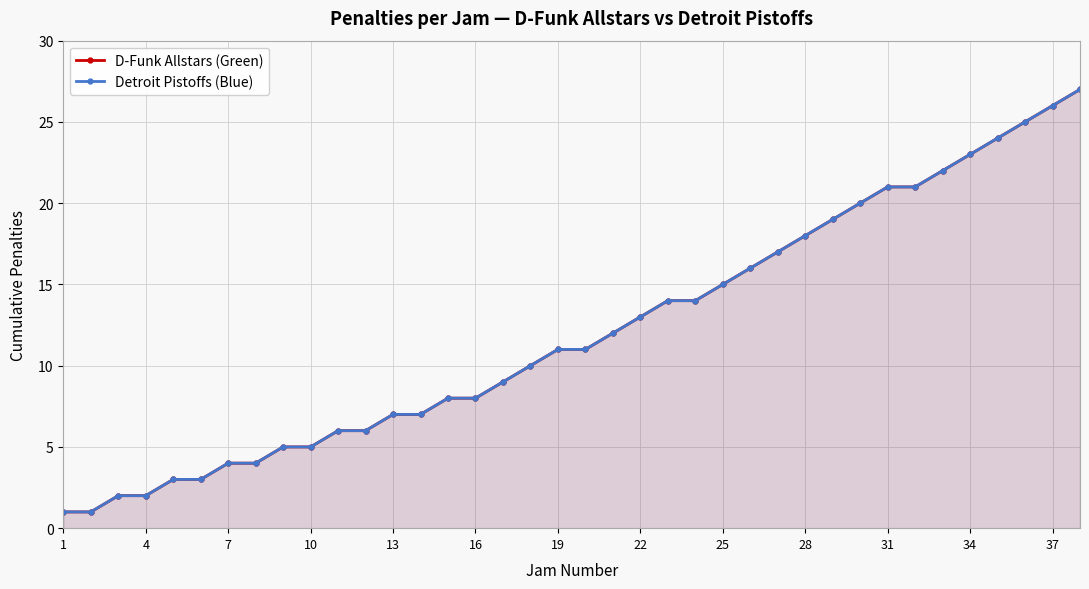

How many data points in Detroit Pistoffs (Blue) are above 11?

18